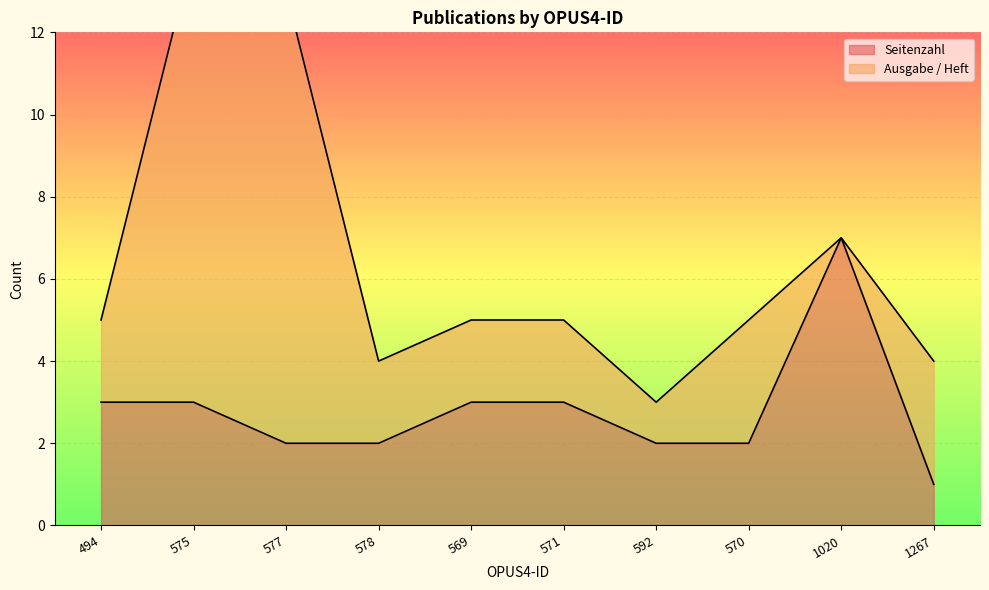

True or false: the data has more than 1 interior local peaks.

False